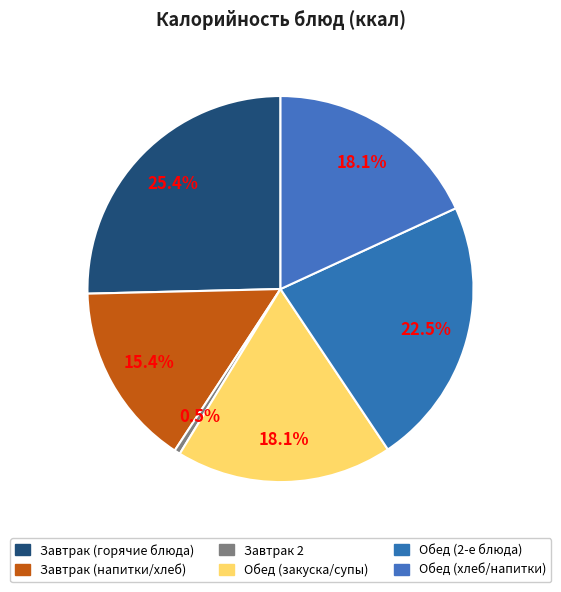

Count the number of slices in the pie.

6